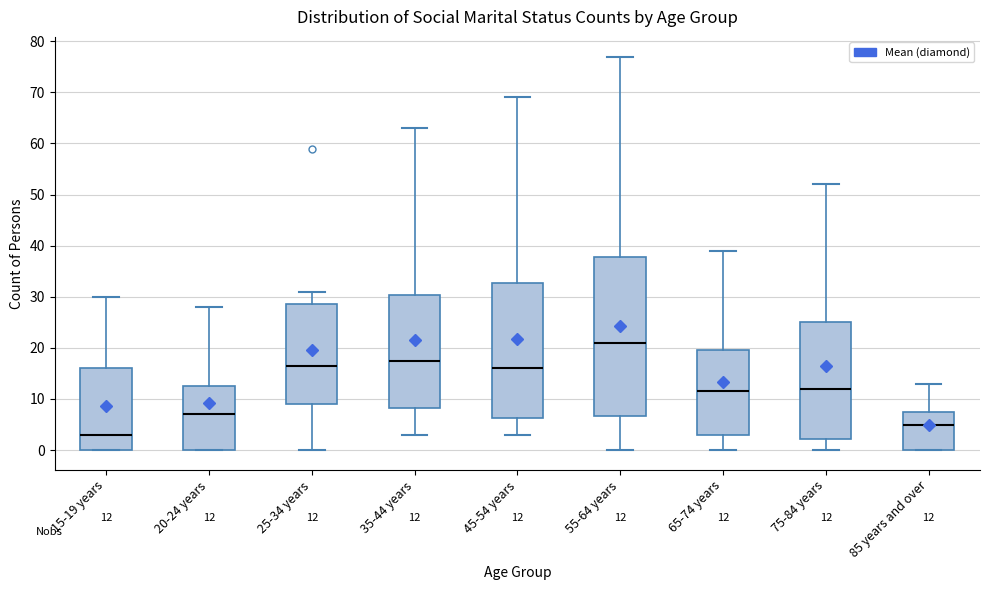

Which box is the tallest, from its lower edge to its upper edge?

55-64 years